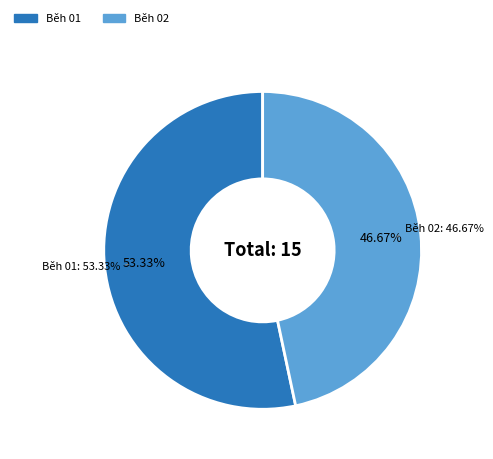

To the nearest percent, what percentage of the pie is Běh 01?

53%